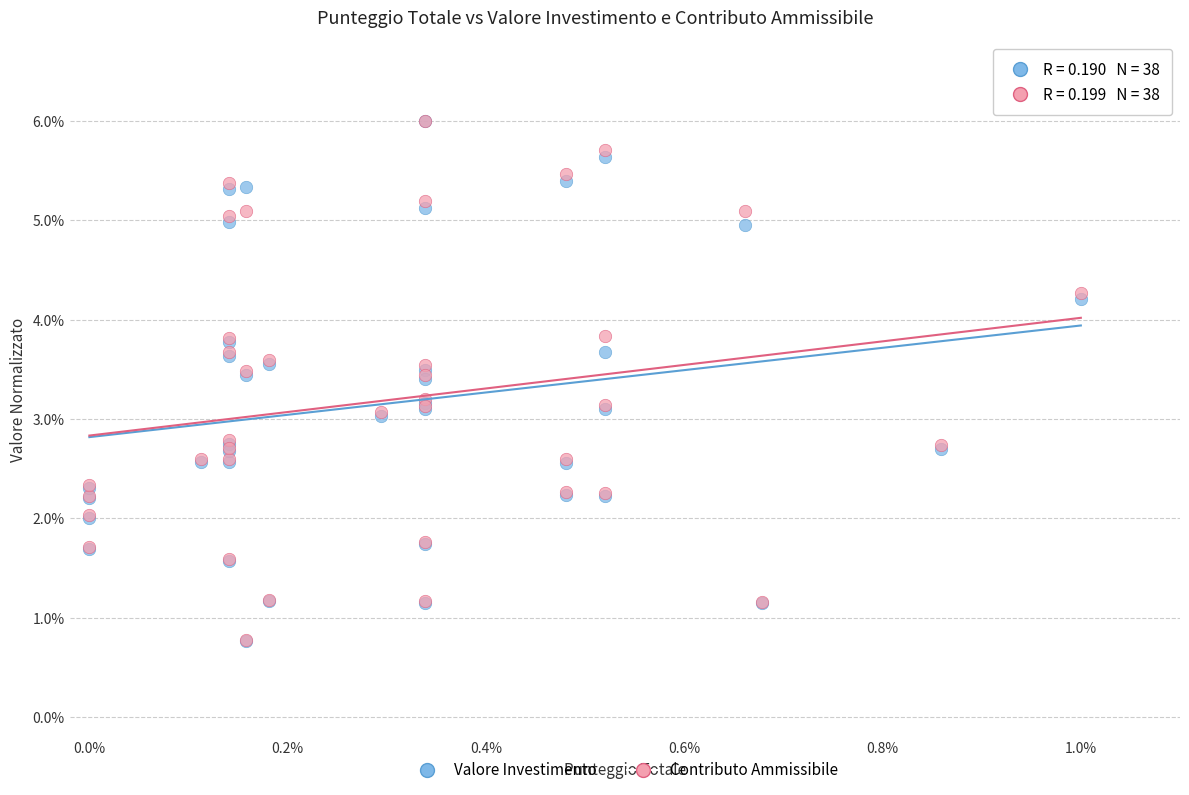

What are all the series names shown in the legend?

Valore Investimento, Contributo Ammissibile